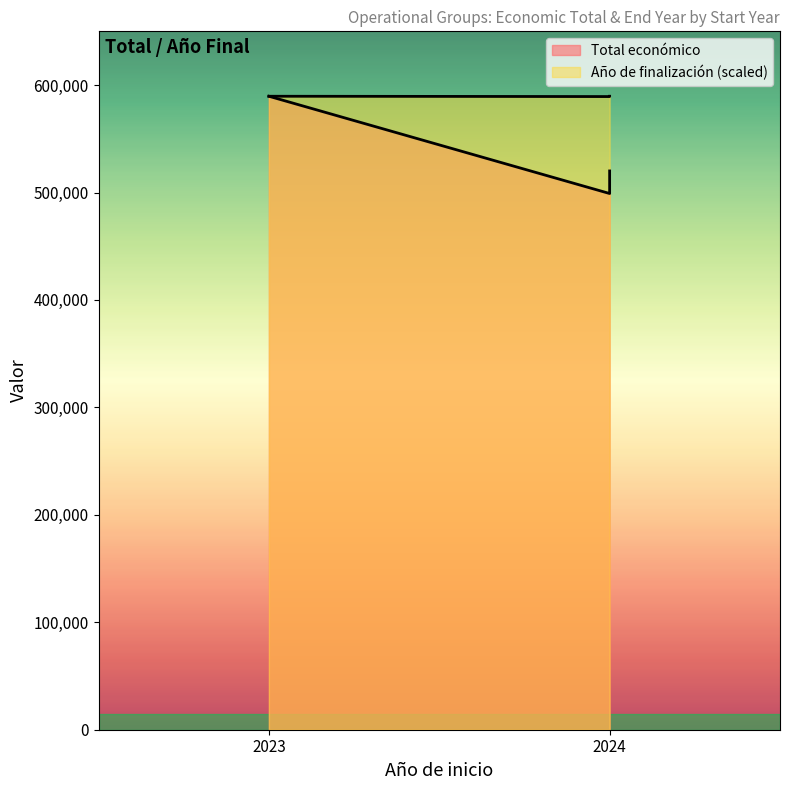

What is the average value?

589487.0